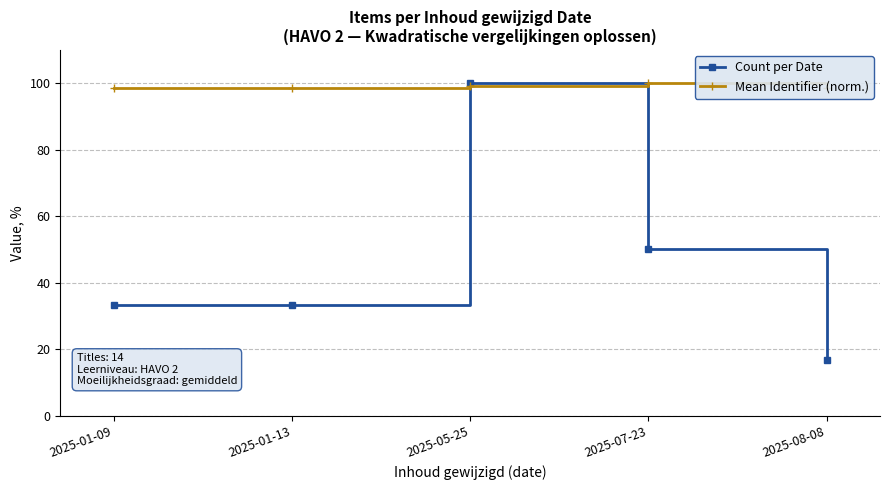

Reading left to right, extract all data points from this chart.

Count per Date: 33.3	33.3	100.0	50.0	16.7
Mean Identifier (norm.): 98.6	98.6	99.3	100.0	98.6